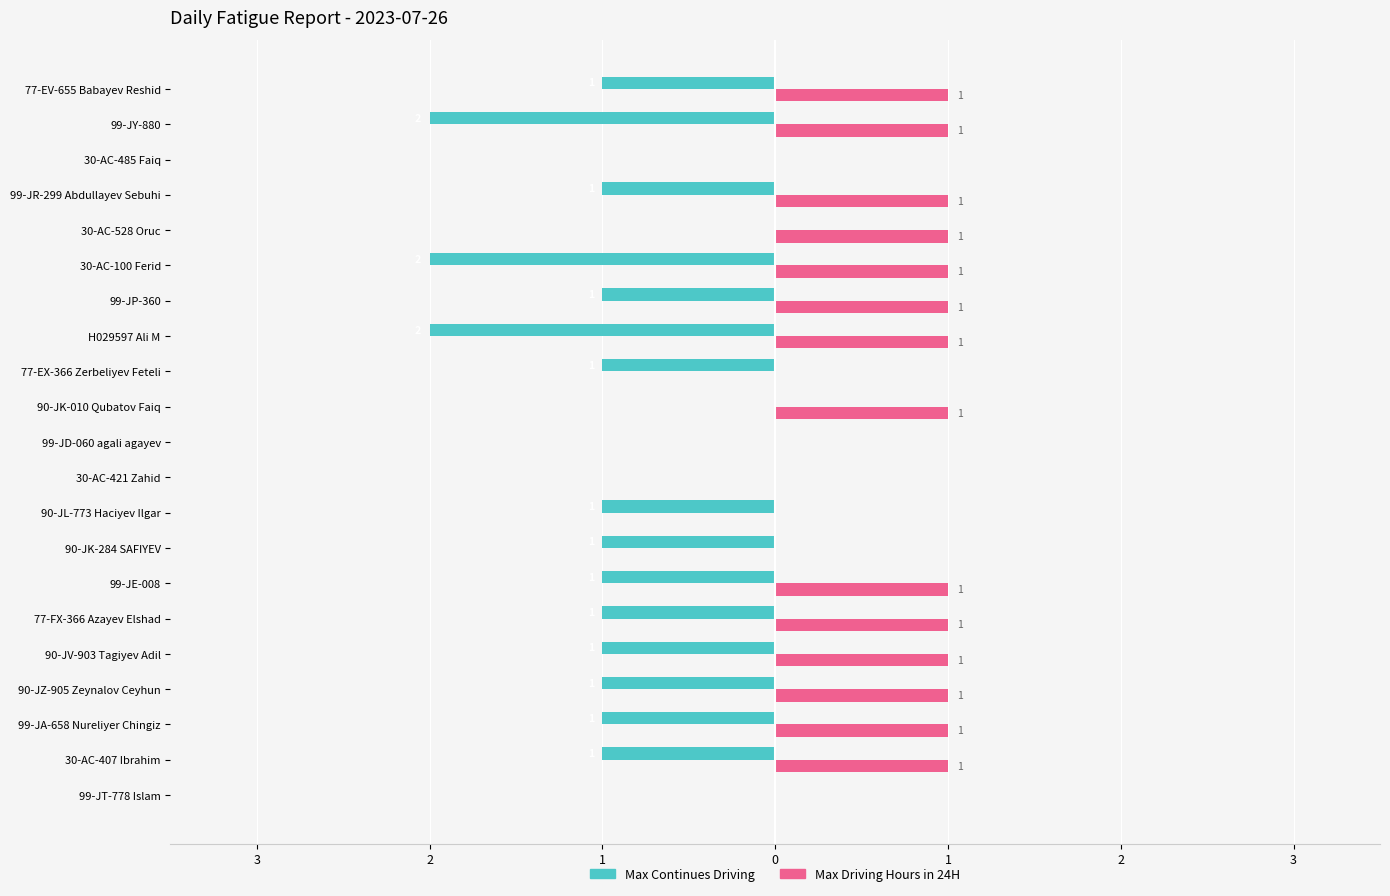

What is the average value of the Max Continues Driving series?

-1